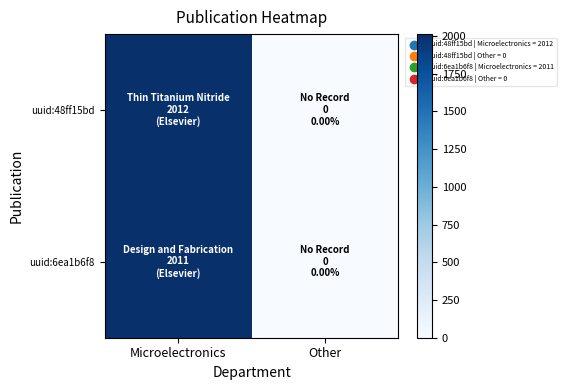

Reading left to right, extract all data points from this chart.

uuid:48ff15bd: Microelectronics=2012	Other=0
uuid:6ea1b6f8: Microelectronics=2011	Other=0